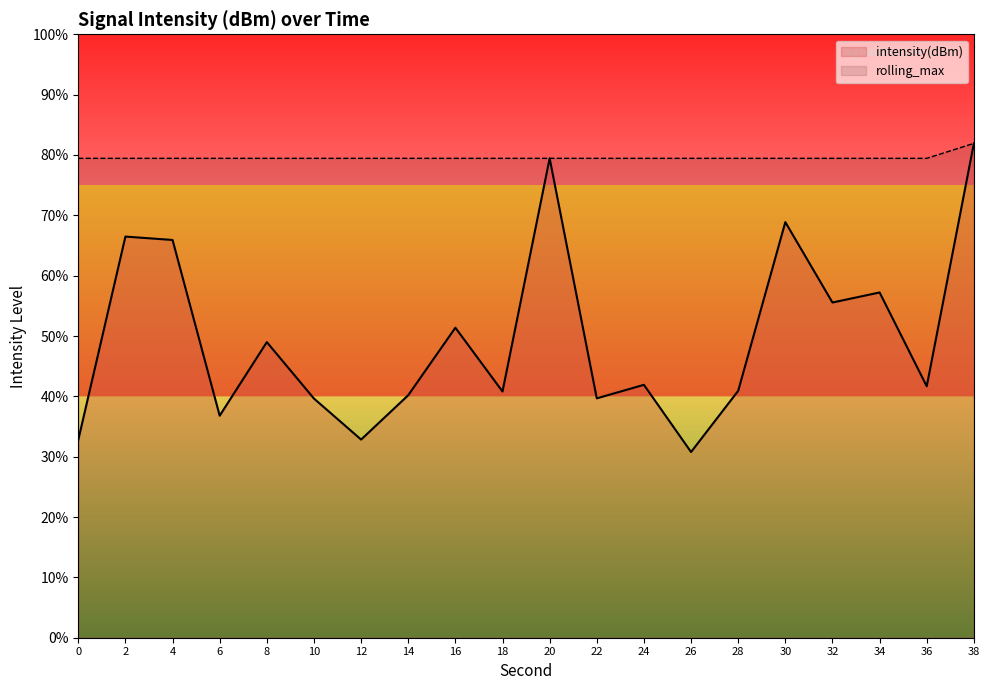

Which series changed the most between 20 and 34?

intensity(dBm)